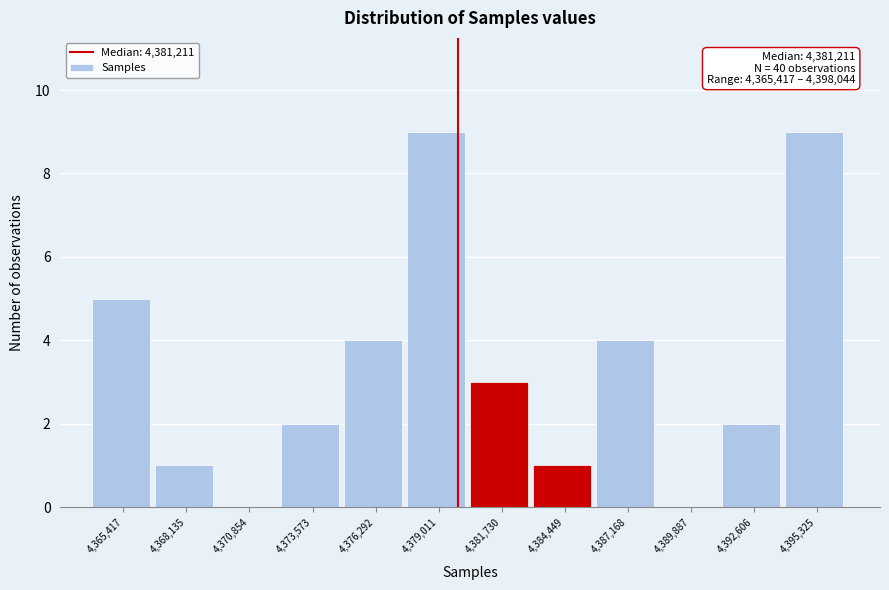

Reading right to left, what are all the values shown in this chart?

4,395,325=9	4,392,606=2	4,389,887=0	4,387,168=4	4,384,449=1	4,381,730=3	4,379,011=9	4,376,292=4	4,373,573=2	4,370,854=0	4,368,135=1	4,365,417=5